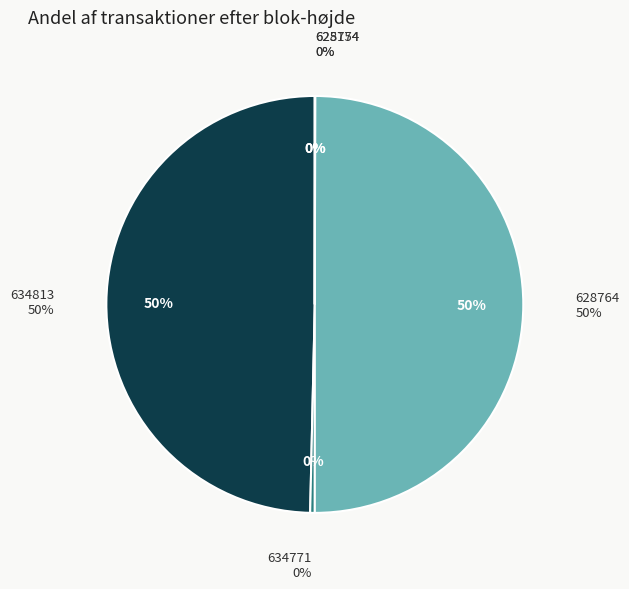

Count the number of slices in the pie.

5